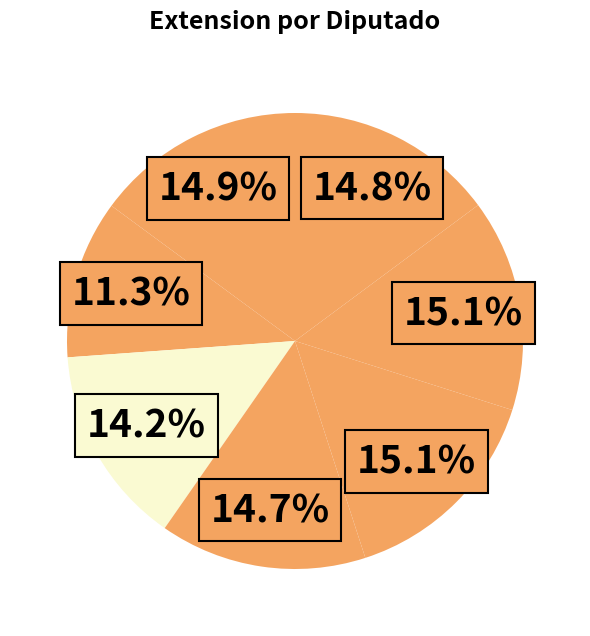

Count the number of slices in the pie.

7